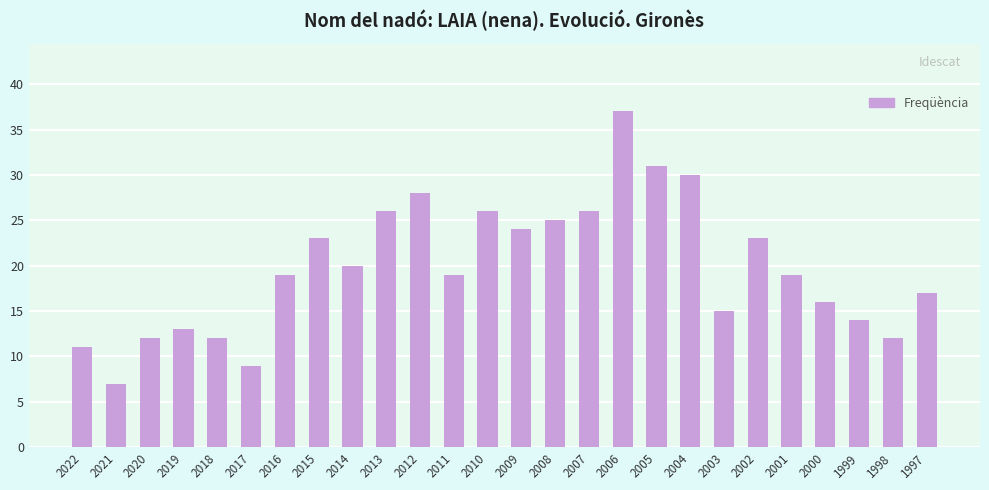

Approximately how many times larger is the value at 2019 compared to 2017?

1.4